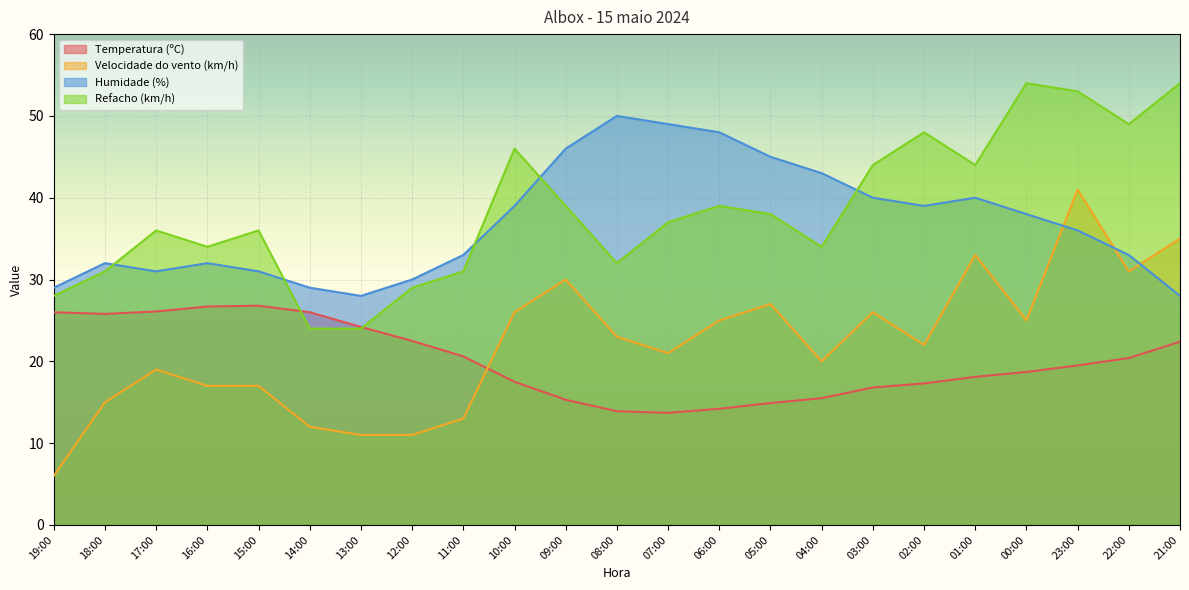

At which category does Velocidade do vento (km/h) reach its first local peak?

17:00